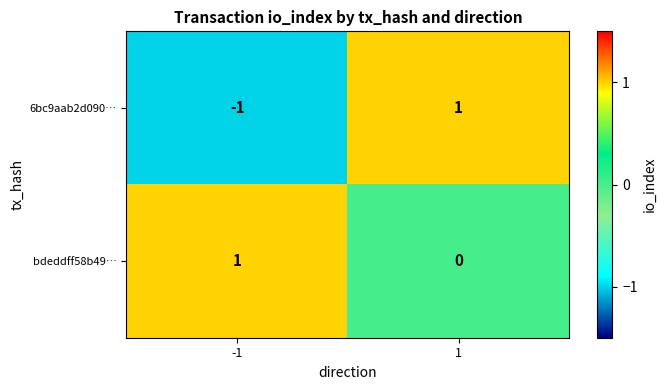

Which series changed the most between -1 and 1?

6bc9aab2d090…